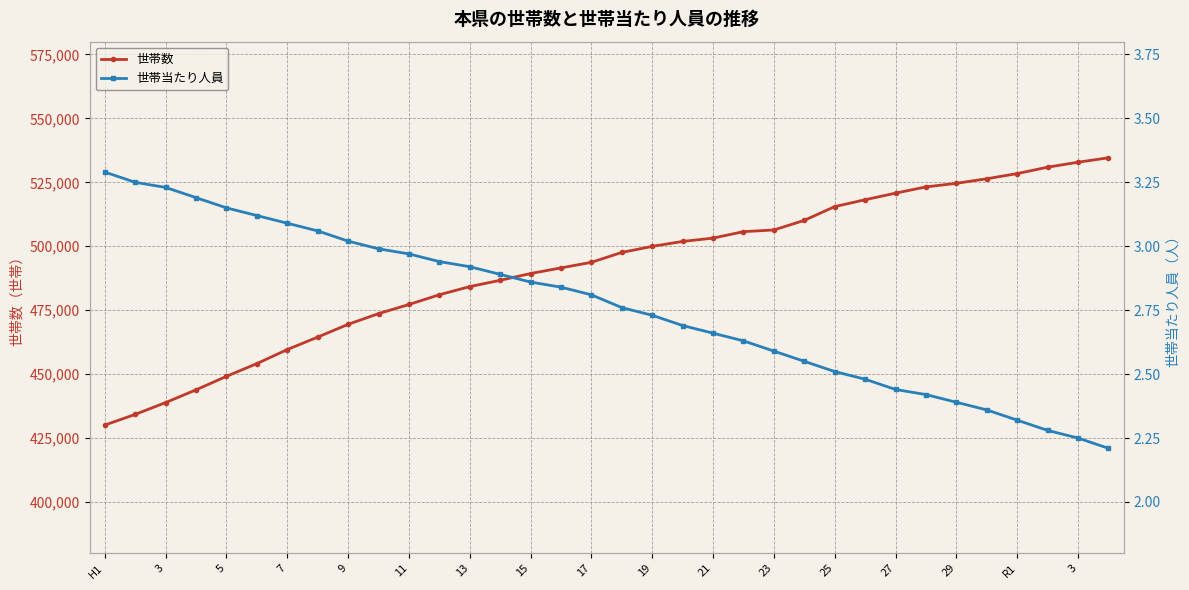

What is the sum of all 世帯当たり人員 values?

93.9